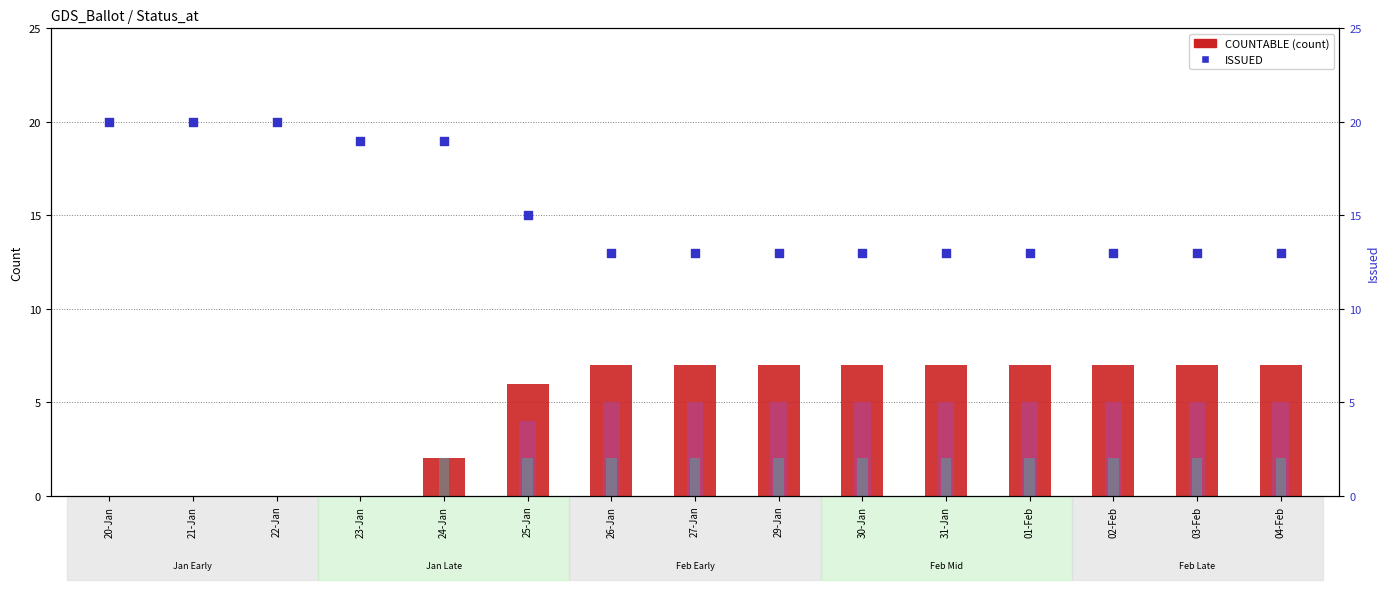

At how many categories does at least one series exceed 14?

6